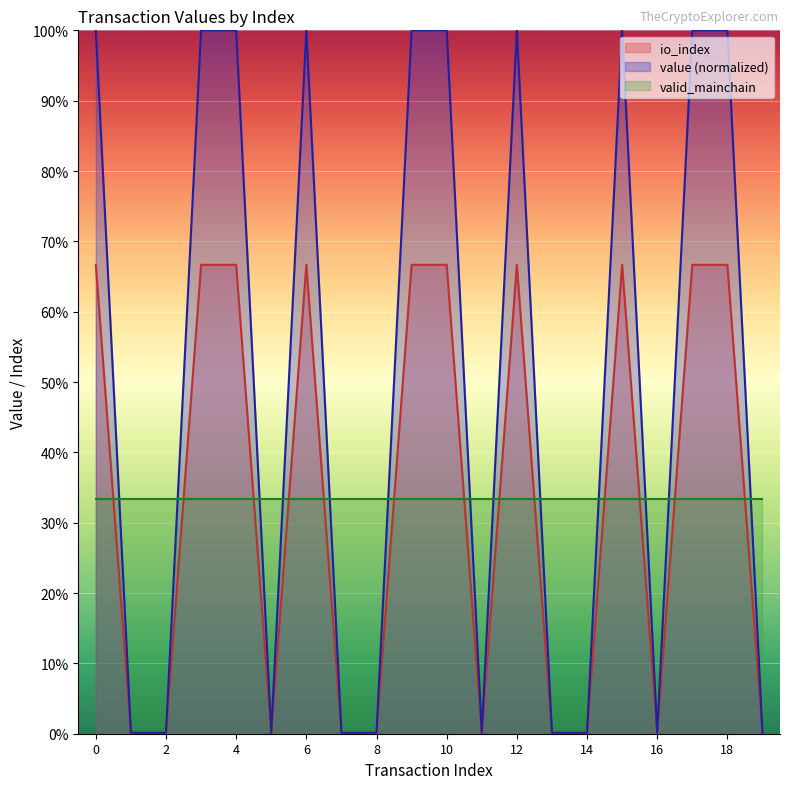

What is the sum of the io_index values at 4 and 7?

1.0